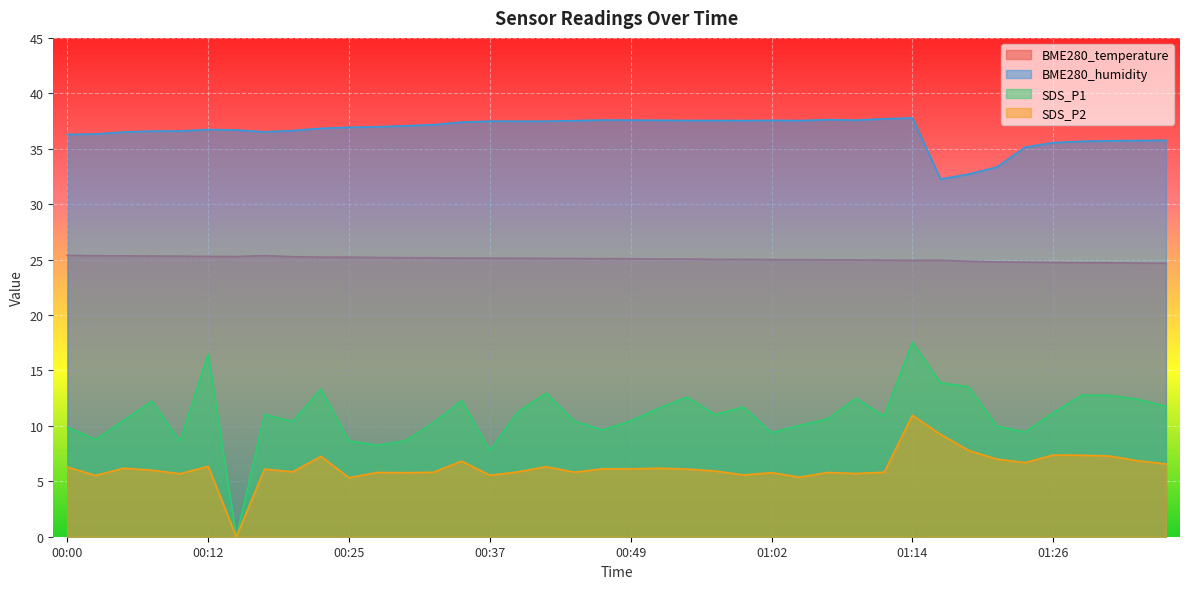

How many data points does each series have?

40